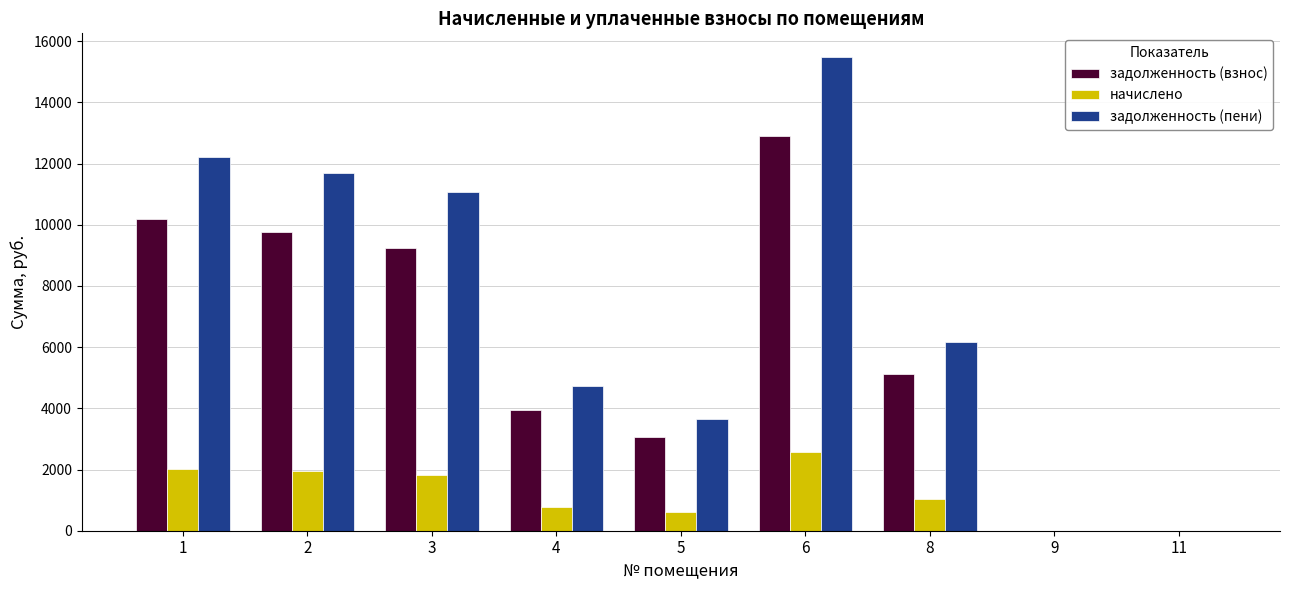

What is the total value across all series at 5?

7326.3